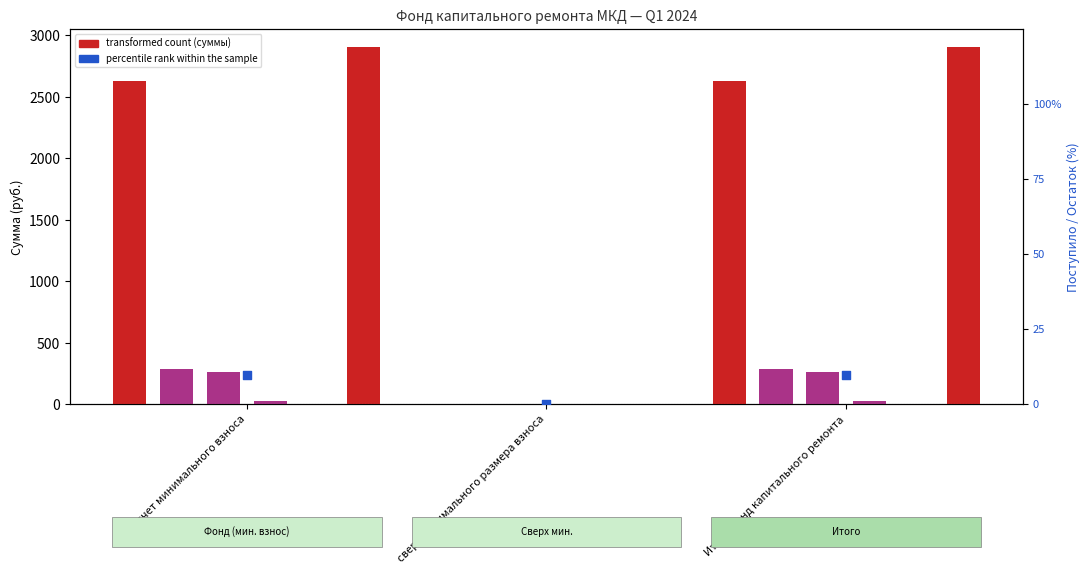

What is the total value across all series at Итого фонд капитального ремонта?

3198.7